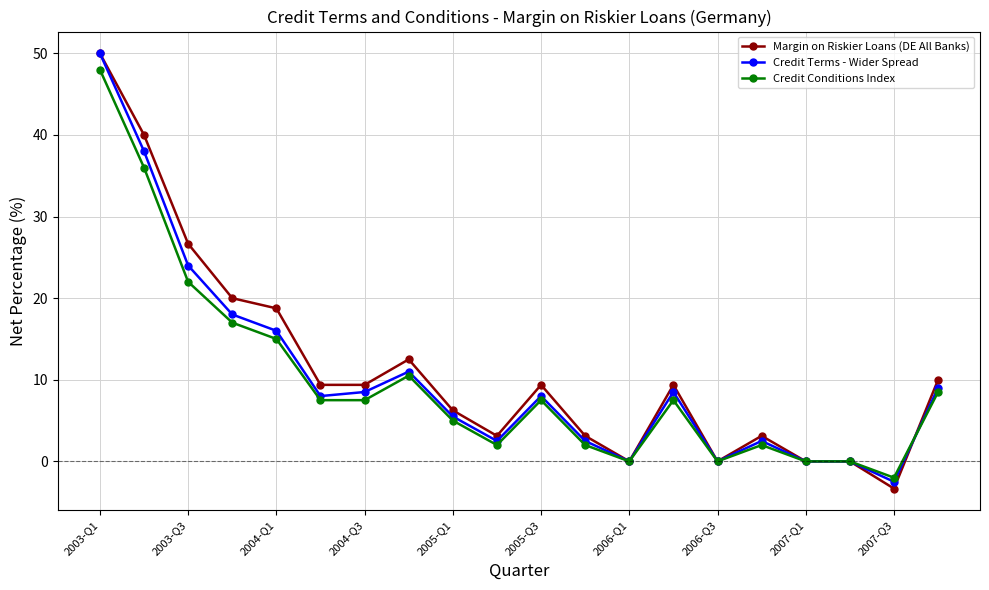

What is the minimum value for Margin on Riskier Loans (DE All Banks)?

-3.3